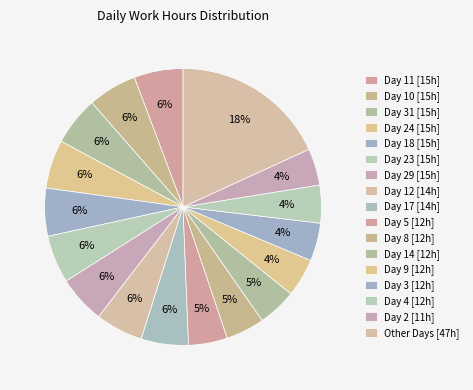

How many slices are in this pie chart?

17